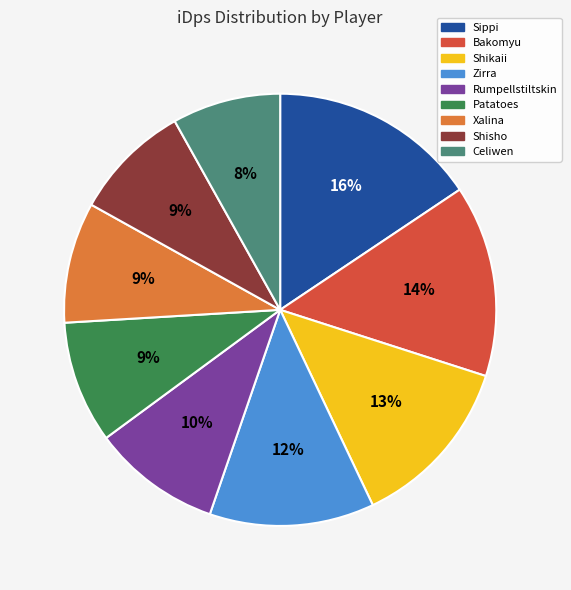

To the nearest percent, what percentage of the pie is Celiwen?

8%